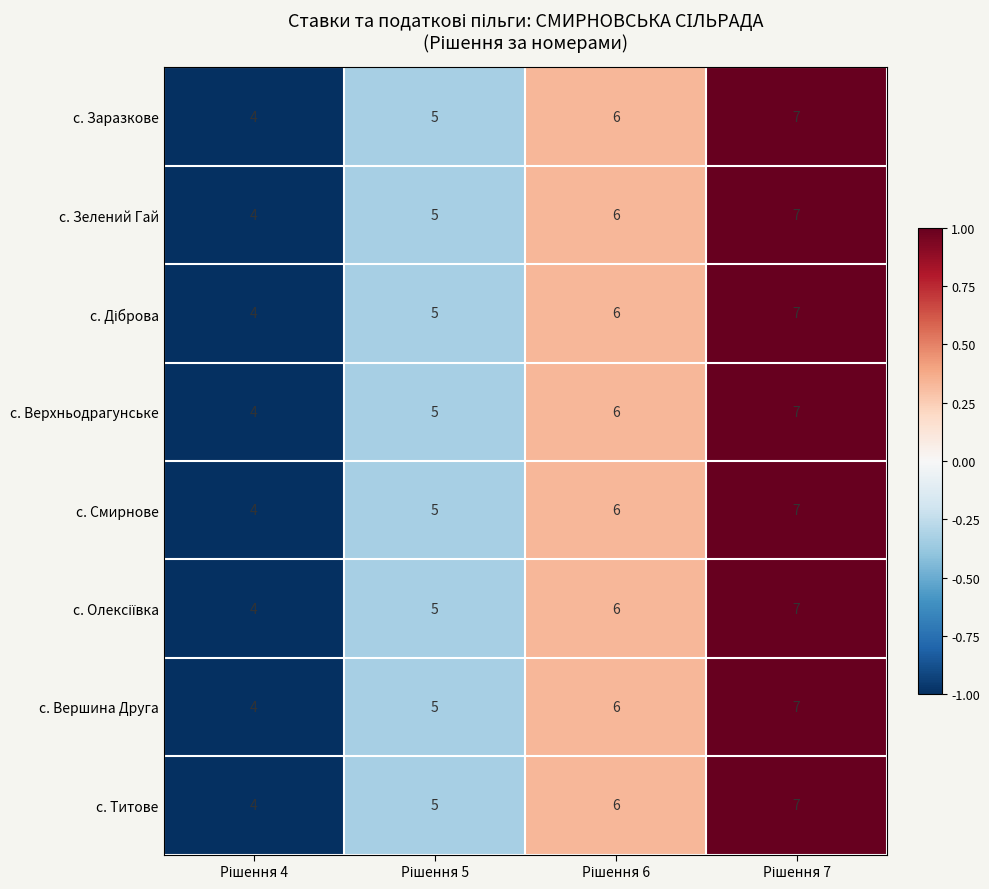

What is the difference between the maximum and minimum values in the с. Титове series?

3